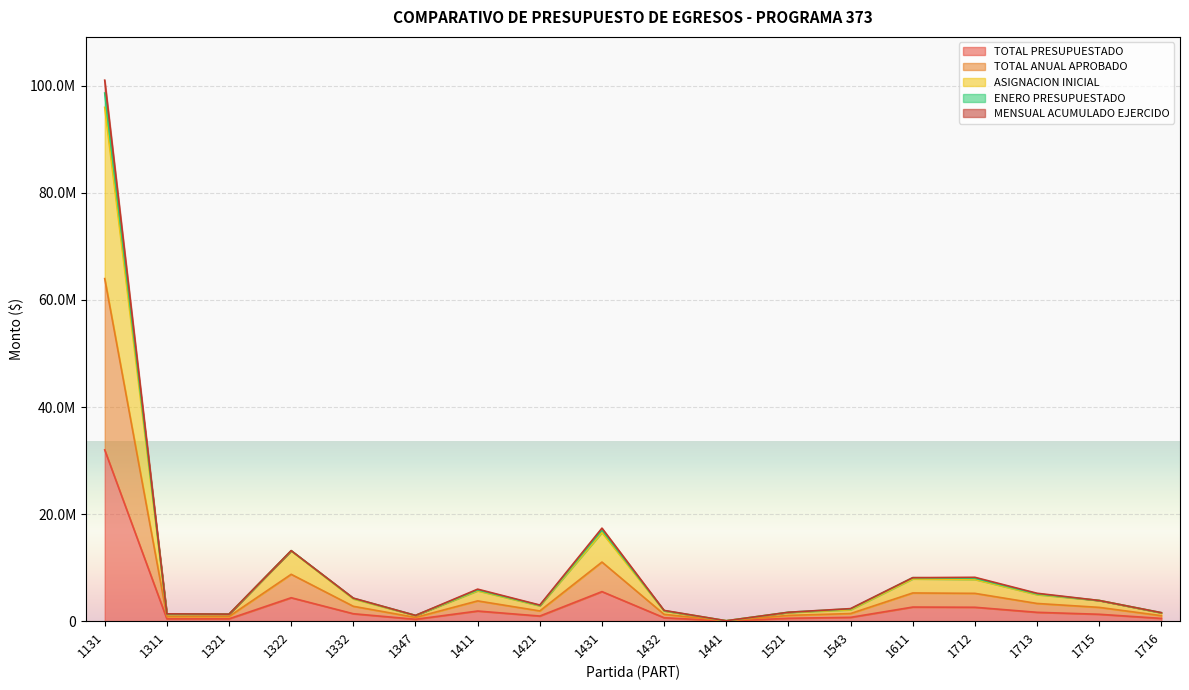

True or false: MENSUAL ACUMULADO EJERCIDO has a value of 101059019.9 at 1131.

True